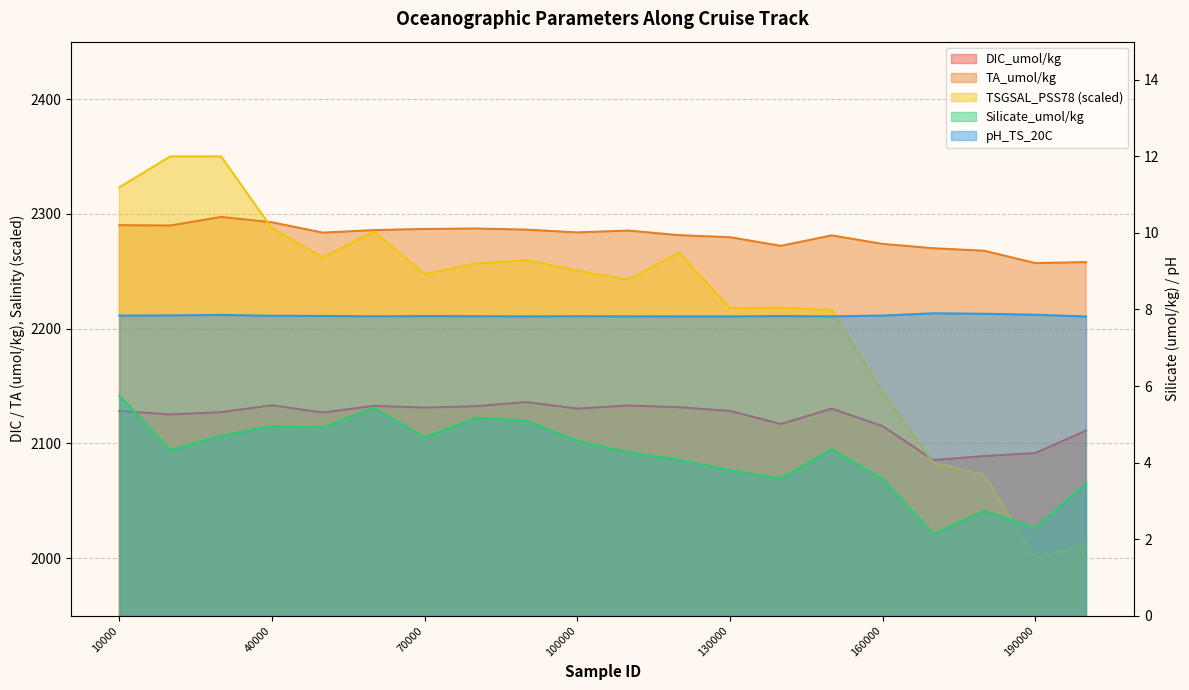

Does the chart have visible grid lines?

Yes